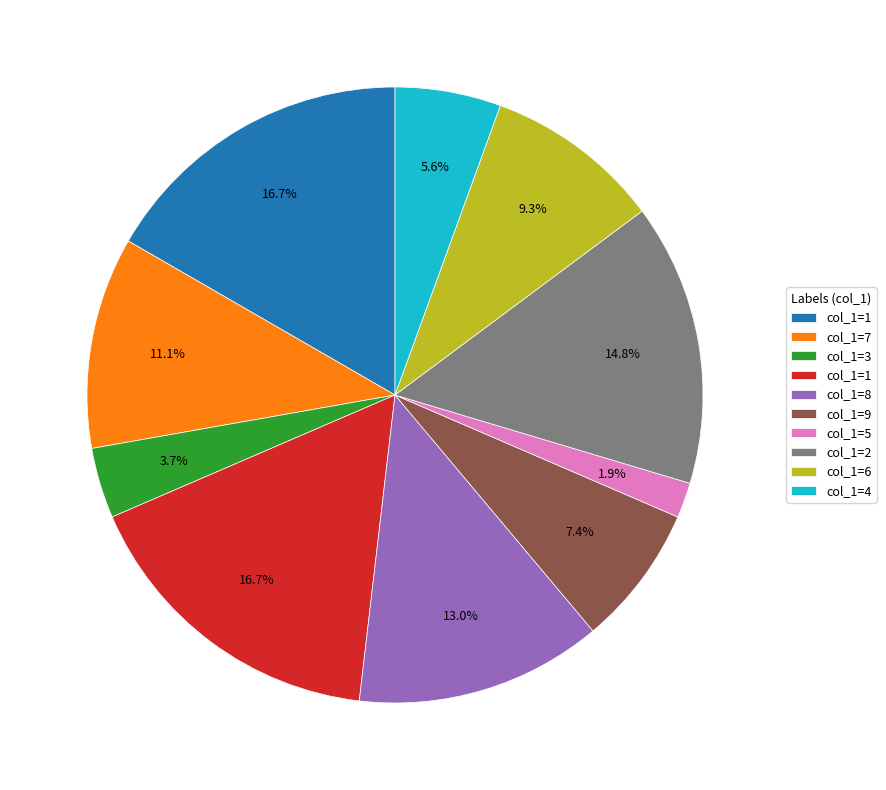

Is there a majority slice in this chart?

No